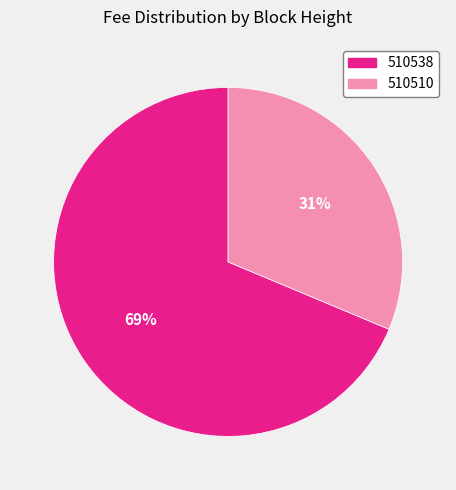

Is there any slice that represents more than half of the pie?

Yes